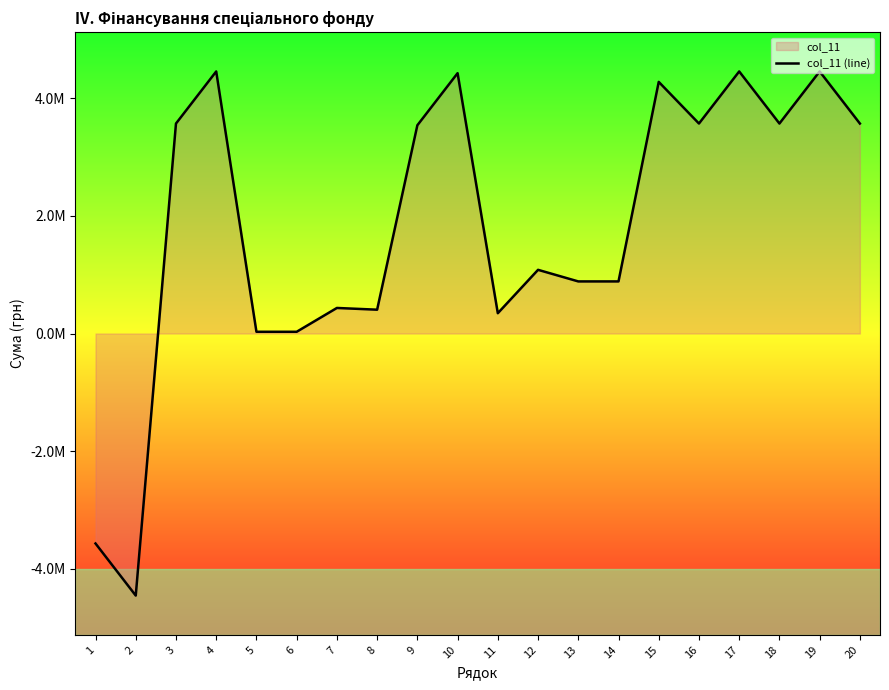

What is the smallest value displayed?

-4454547.6